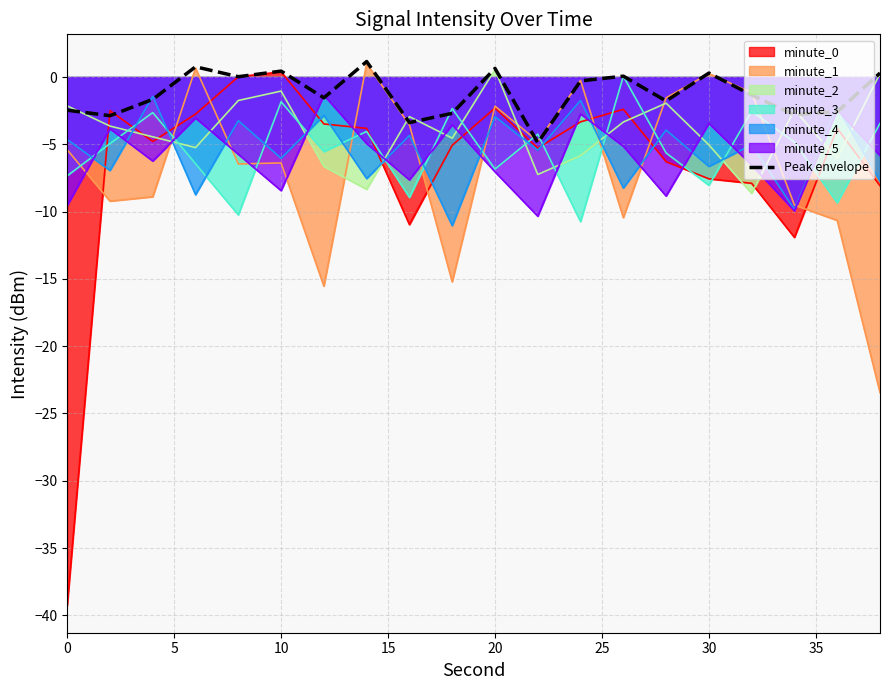

How many values are below zero?

12